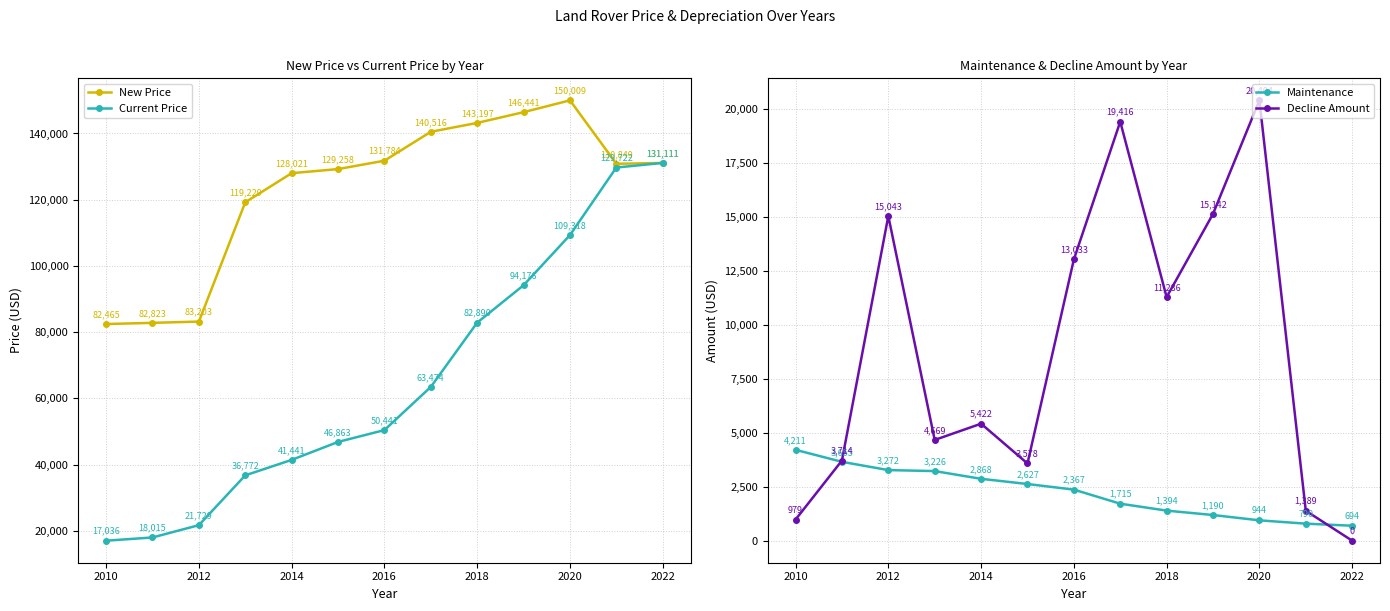

How many lines are shown in the chart?

4